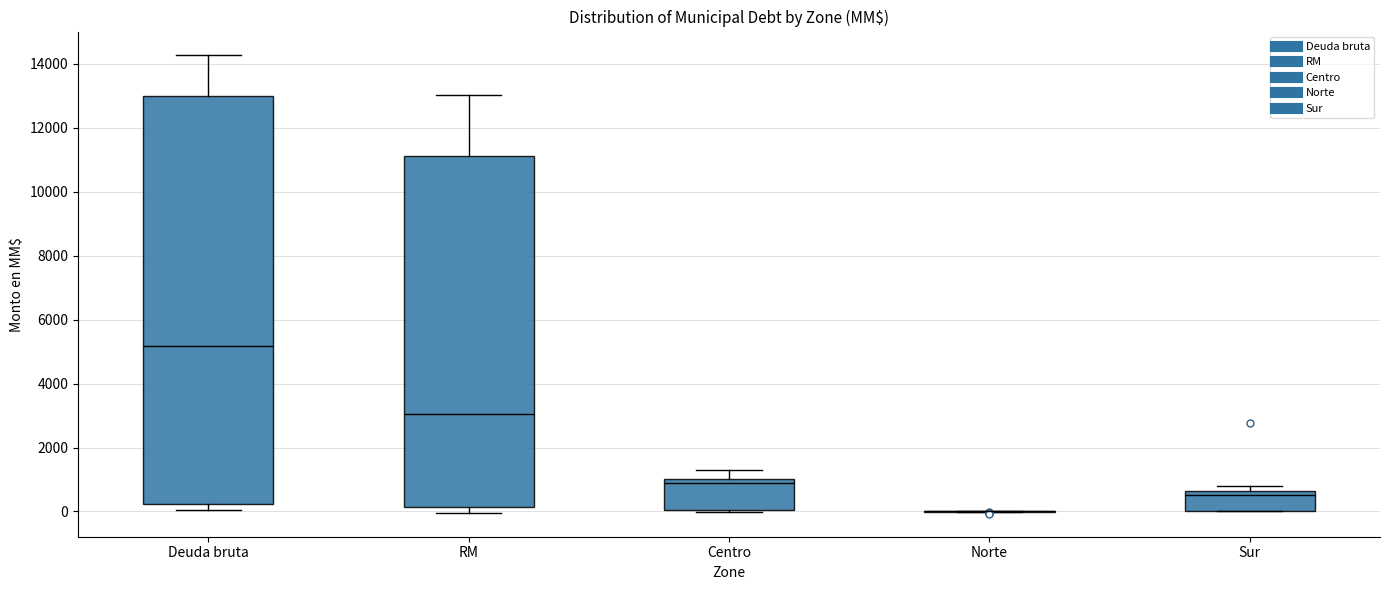

Where does the upper whisker of the box for Centro end on the y-axis? The values are not printed on the chart, so give them approximately, as read against the axis.

1400